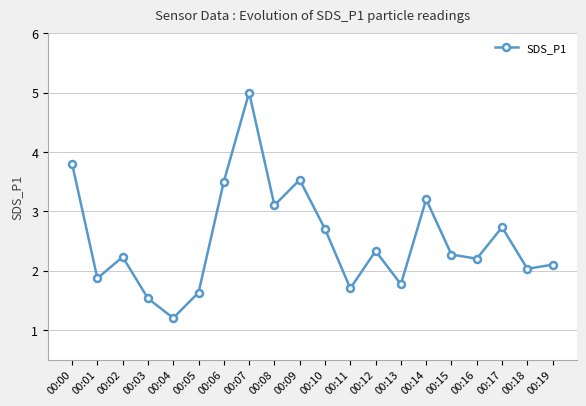

Reading left to right, transcribe all the data shown in this chart.

3.8	1.9	2.2	1.5	1.2	1.6	3.5	5.0	3.1	3.5	2.7	1.7	2.3	1.8	3.2	2.3	2.2	2.7	2.0	2.1